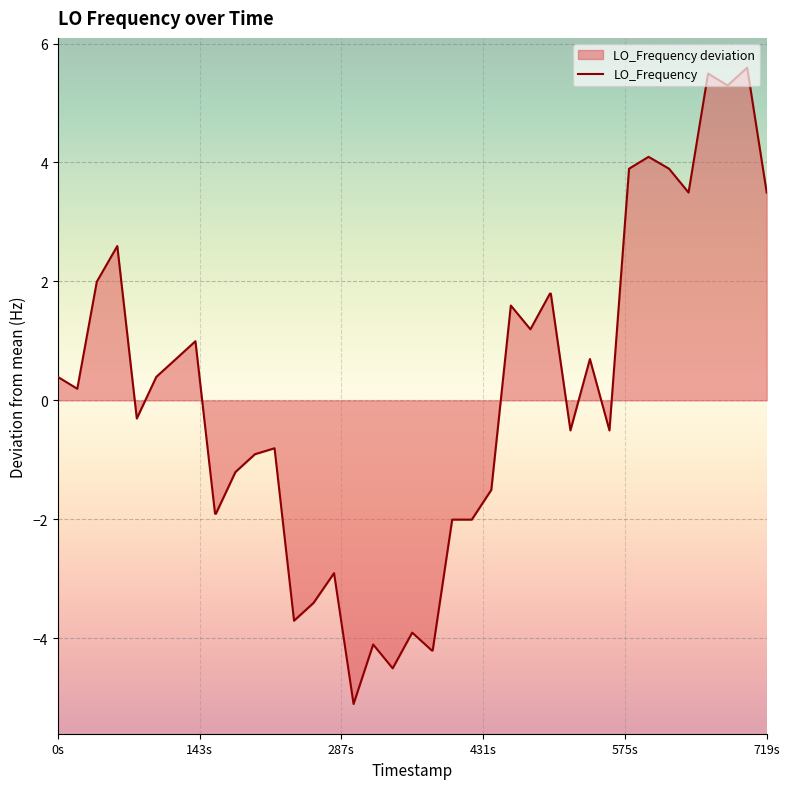

Reading left to right, extract all data points from this chart.

0.4	0.2	2.0	2.6	-0.3	0.4	0.7	1.0	-1.9	-1.9	-1.2	-0.9	-0.8	-3.7	-3.4	-2.9	-5.1	-4.1	-4.5	-3.9	-4.2	-4.2	-2.0	-2.0	-1.5	1.6	1.2	1.8	1.8	-0.5	0.7	-0.5	3.9	4.1	3.9	3.5	5.5	5.3	5.6	3.5